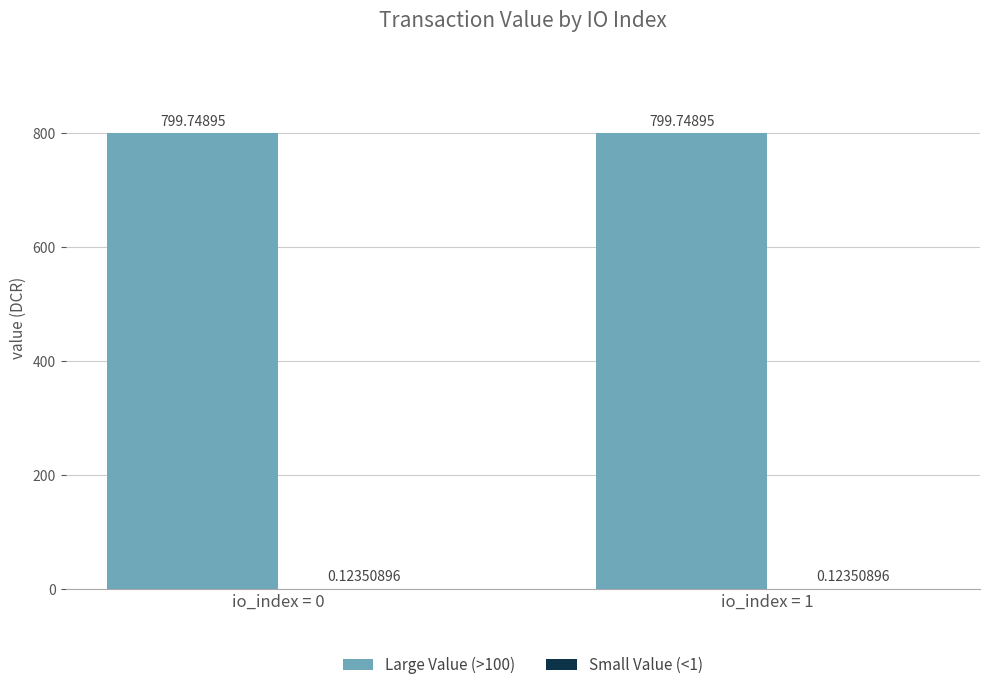

Which series has the largest total across all categories?

Large Value (>100)